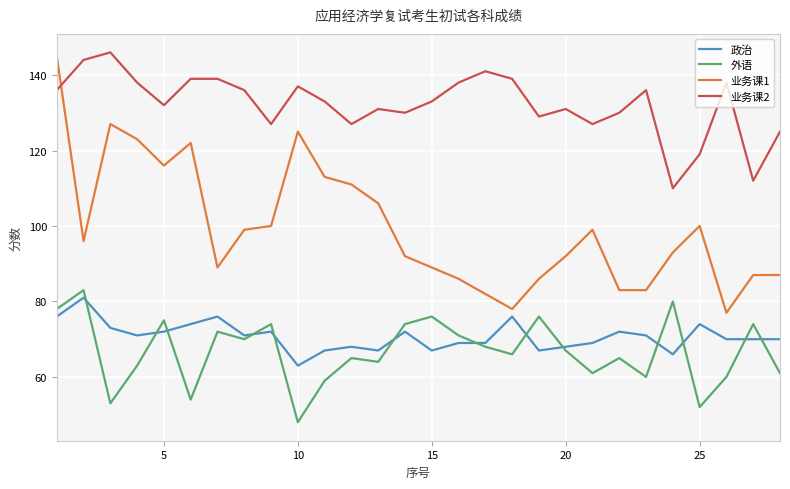

Which series has the largest total across all categories?

业务课2